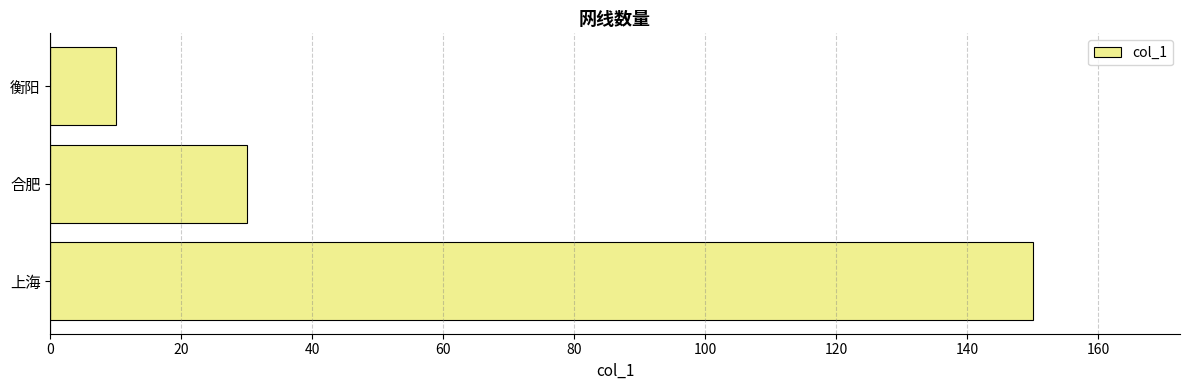

Between 合肥 and 上海, which is larger?

上海